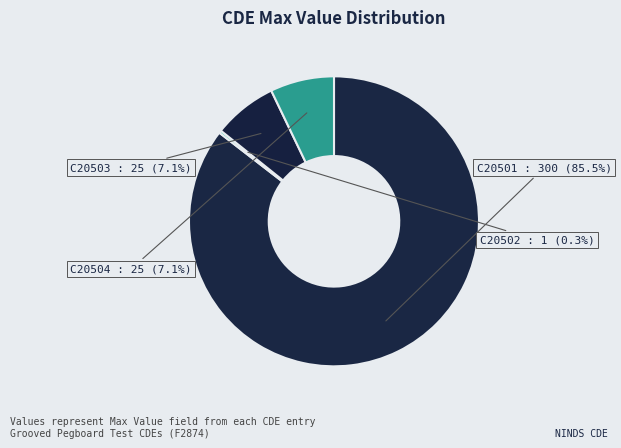

Which category has the smallest portion of the pie?

C20502